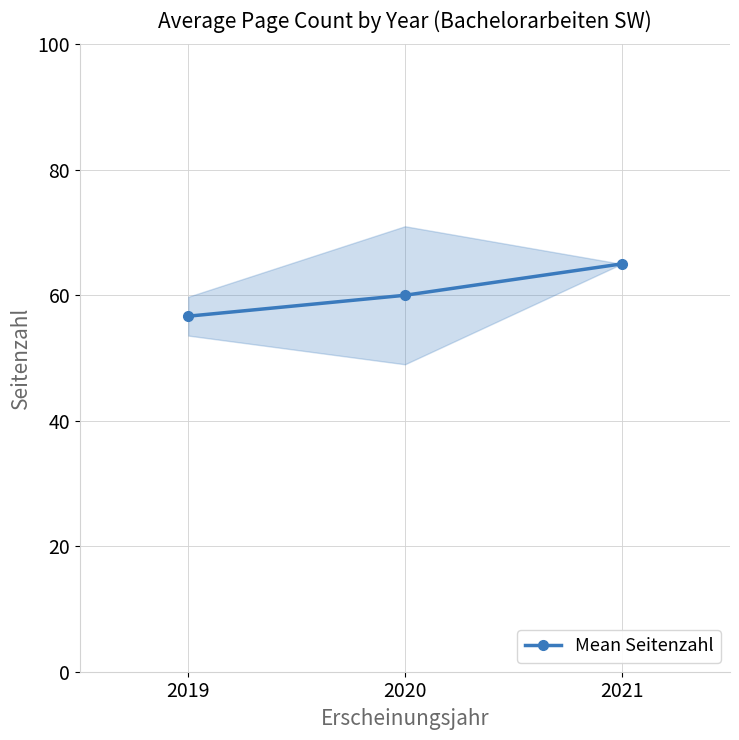

Does the chart display data point markers on the line(s)?

Yes